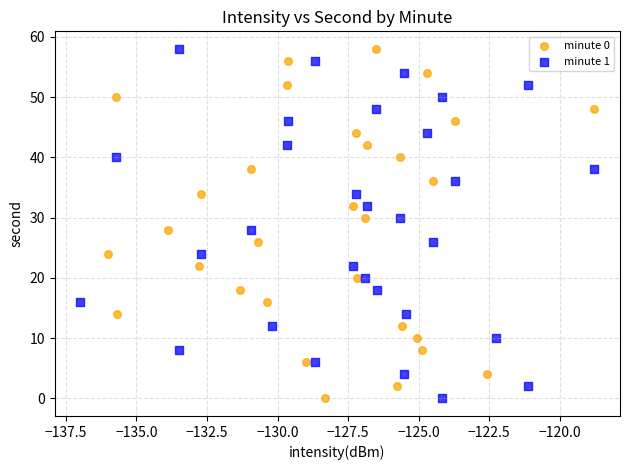

What are all the series names shown in the legend?

minute 0, minute 1